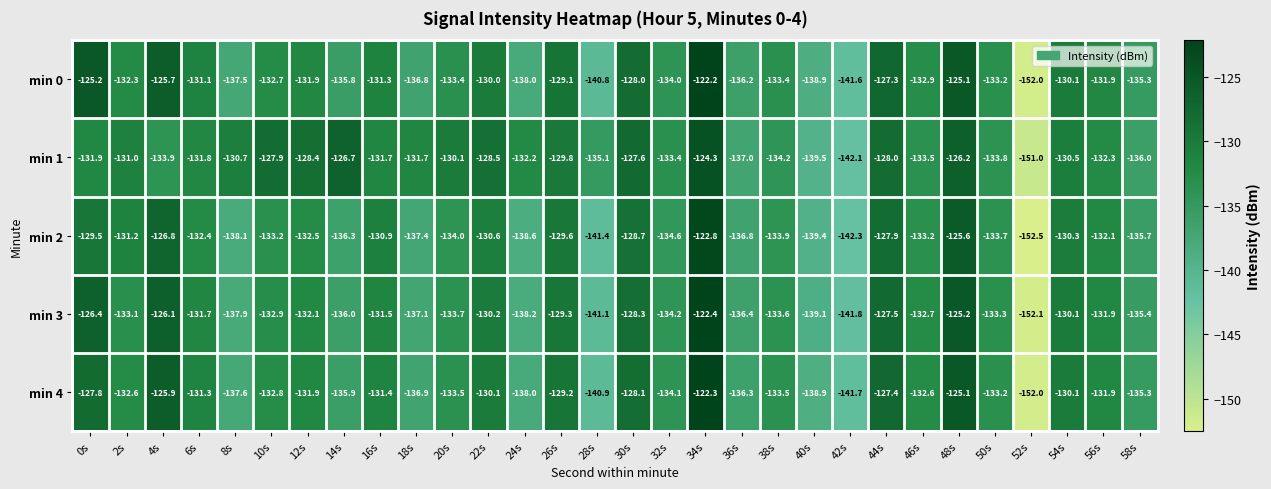

Which series changed the most between 40s and 56s?

min 2